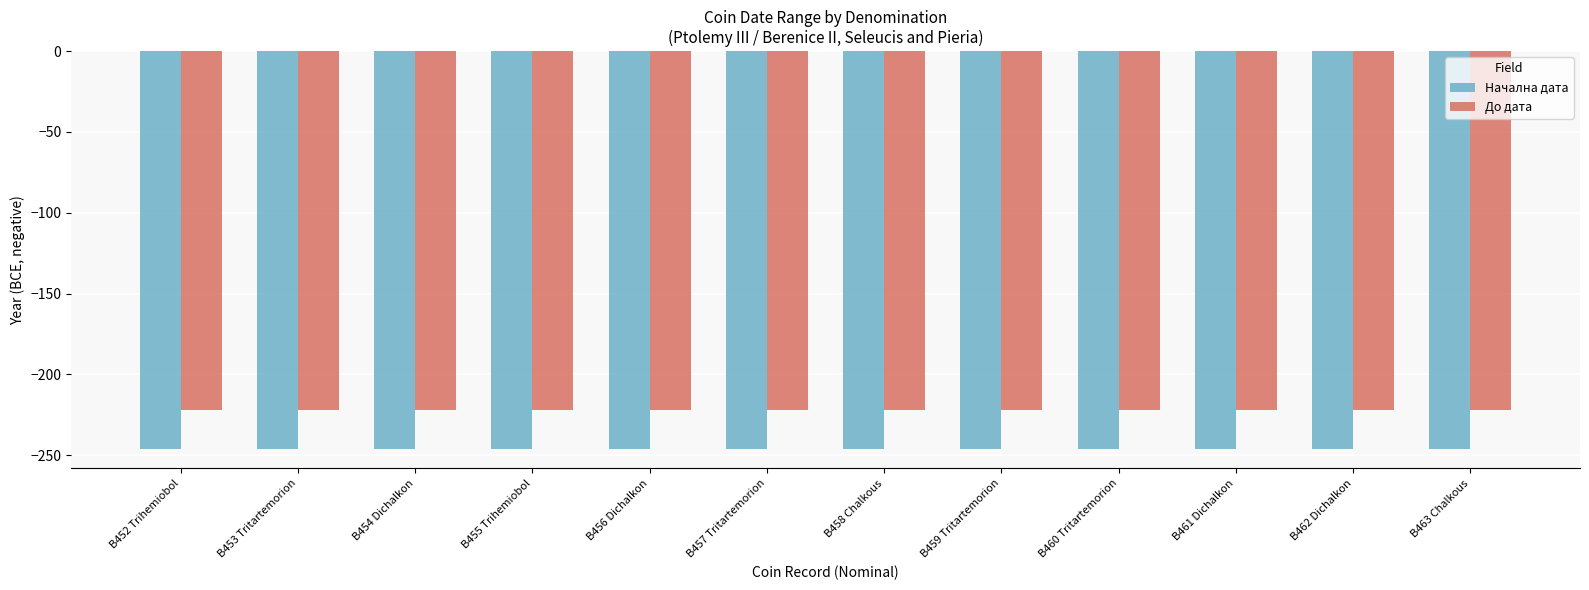

What is the average value of the До дата series?

-222